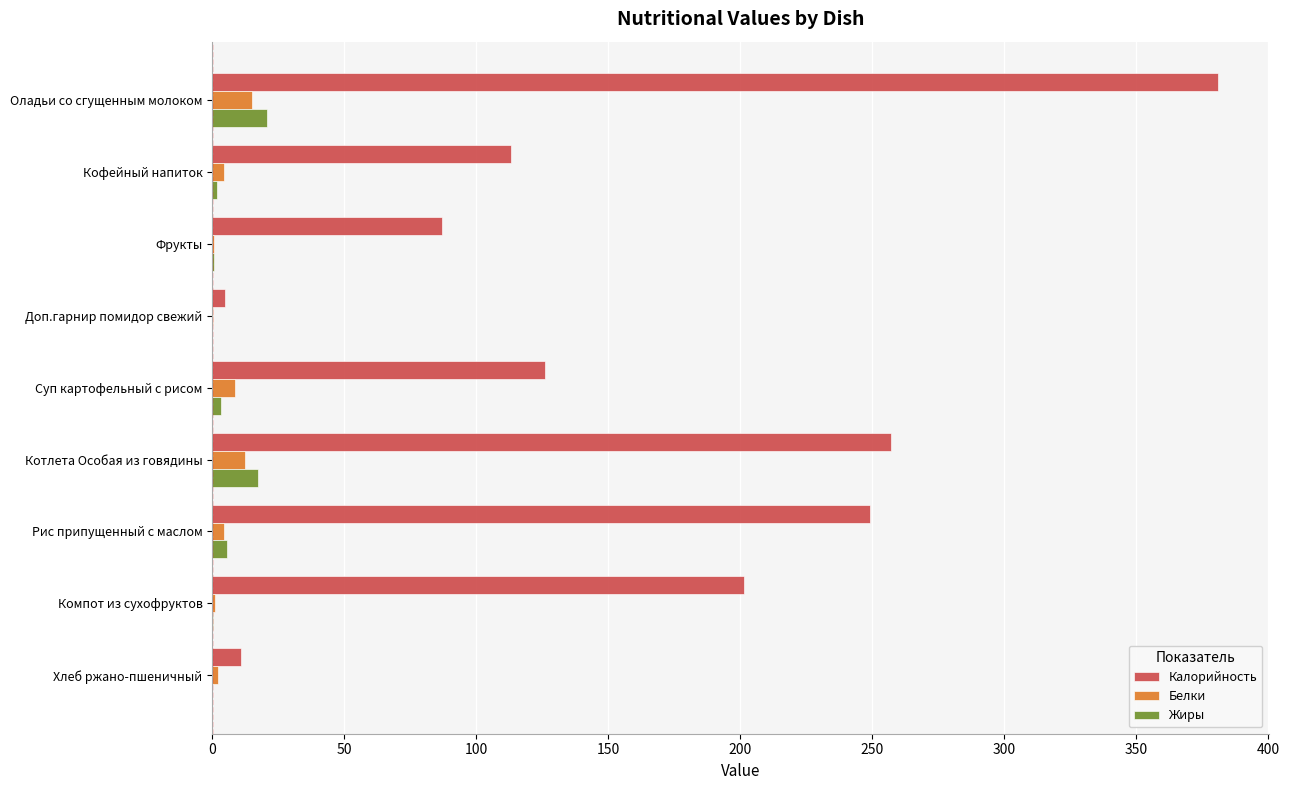

Which series has the largest total across all categories?

Калорийность